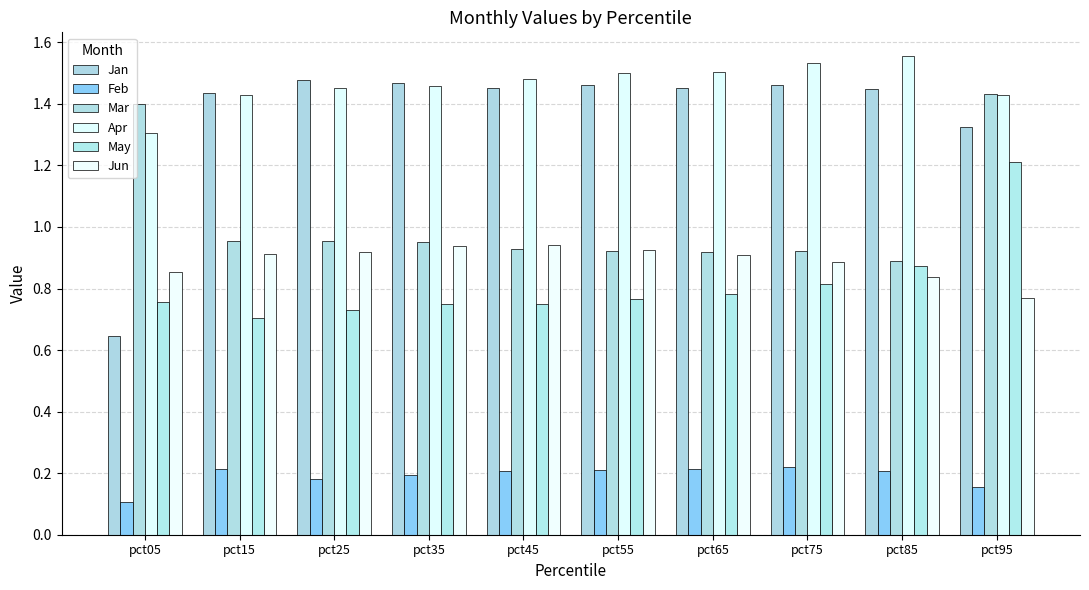

At how many categories does at least one series exceed 0?

10